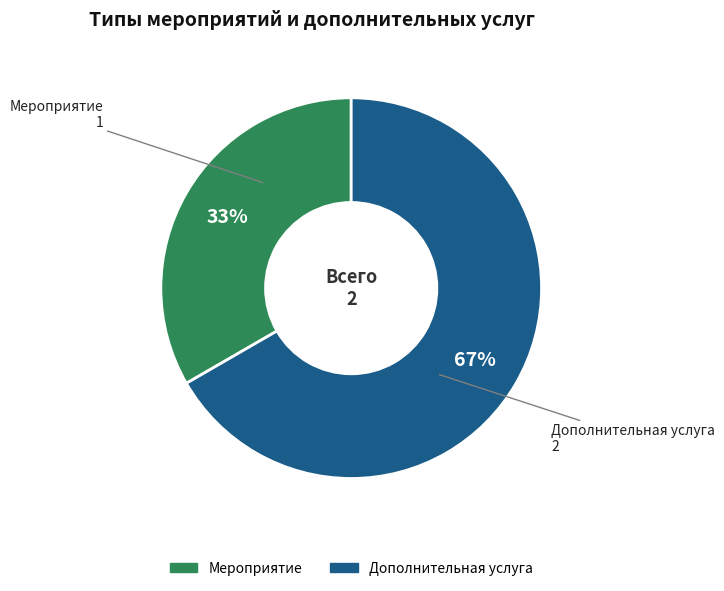

Rank the categories by value from highest to lowest.

Дополнительная услуга, Мероприятие